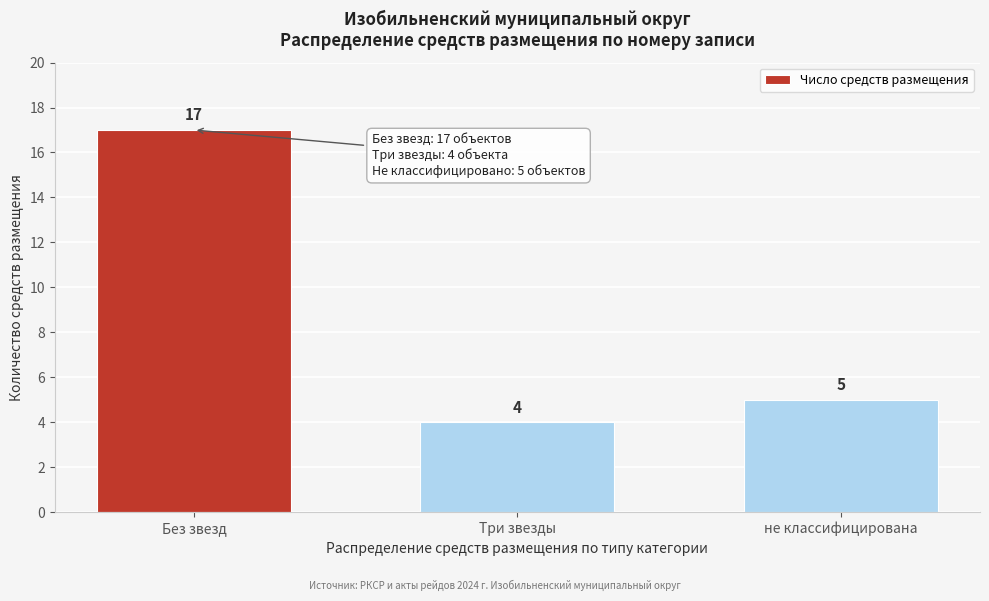

Reading right to left, extract all data points from this chart.

не классифицирована=5	Три звезды=4	Без звезд=17